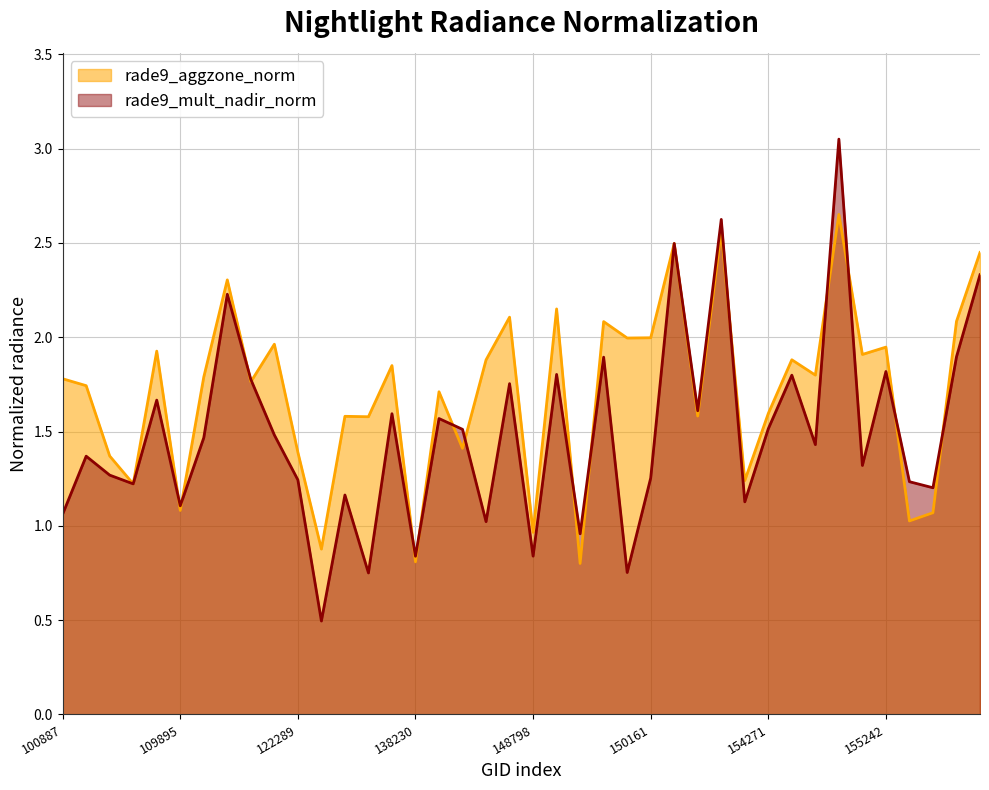

At which category is the sum across all series the highest?

33